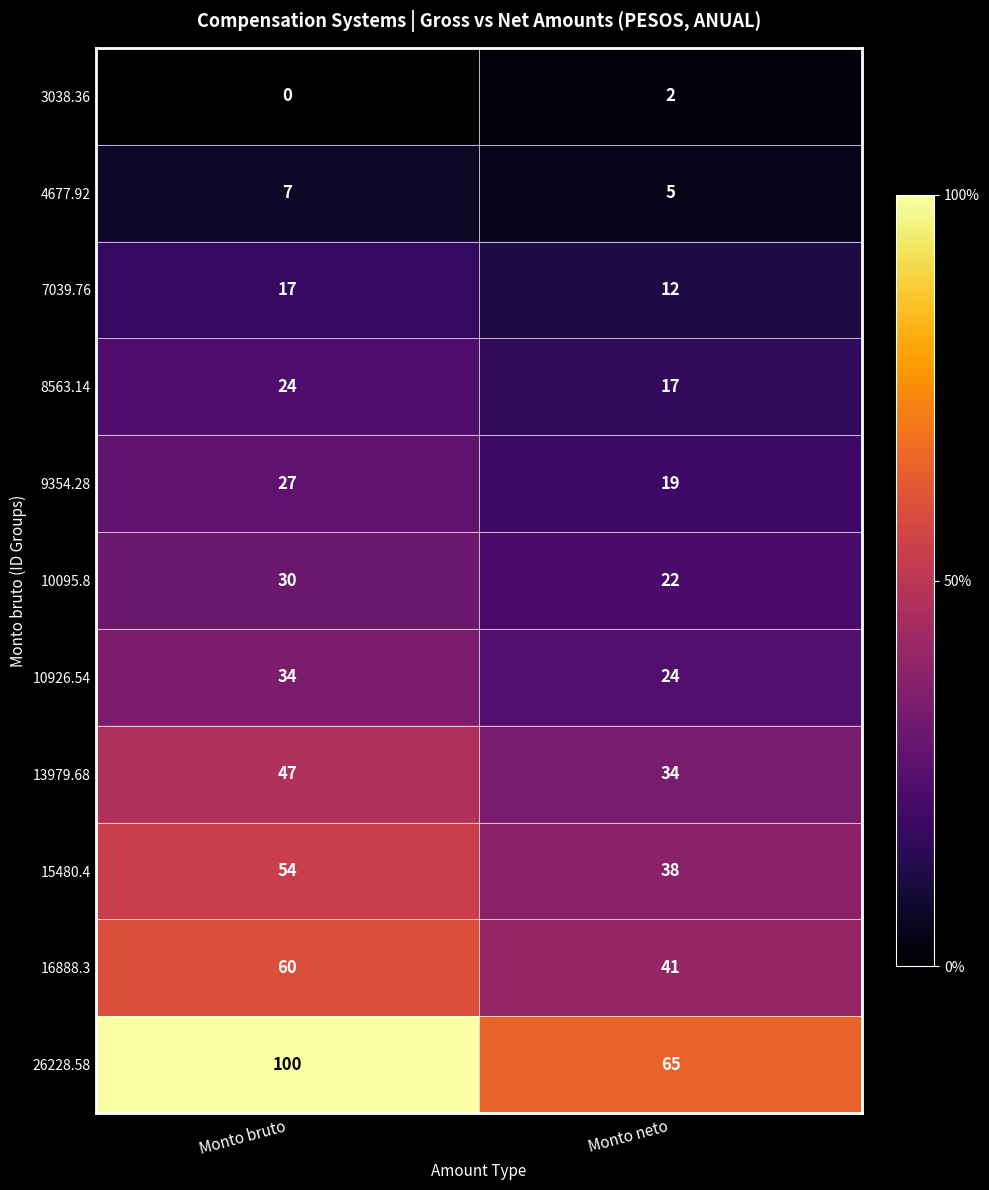

List the series in order of their peak value, lowest first.

3038.36, 4677.92, 7039.76, 8563.14, 9354.28, 10095.8, 10926.54, 13979.68, 15480.4, 16888.3, 26228.58